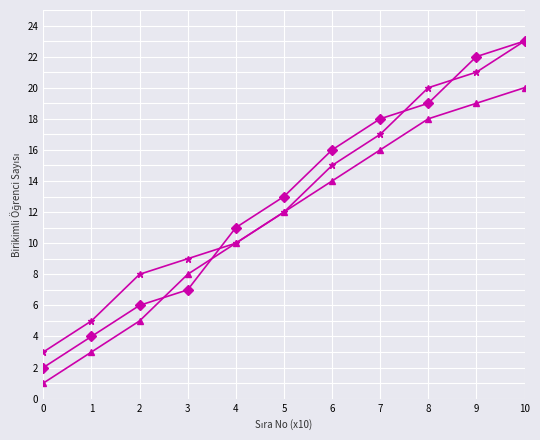

At which category is the sum across all series the highest?

10